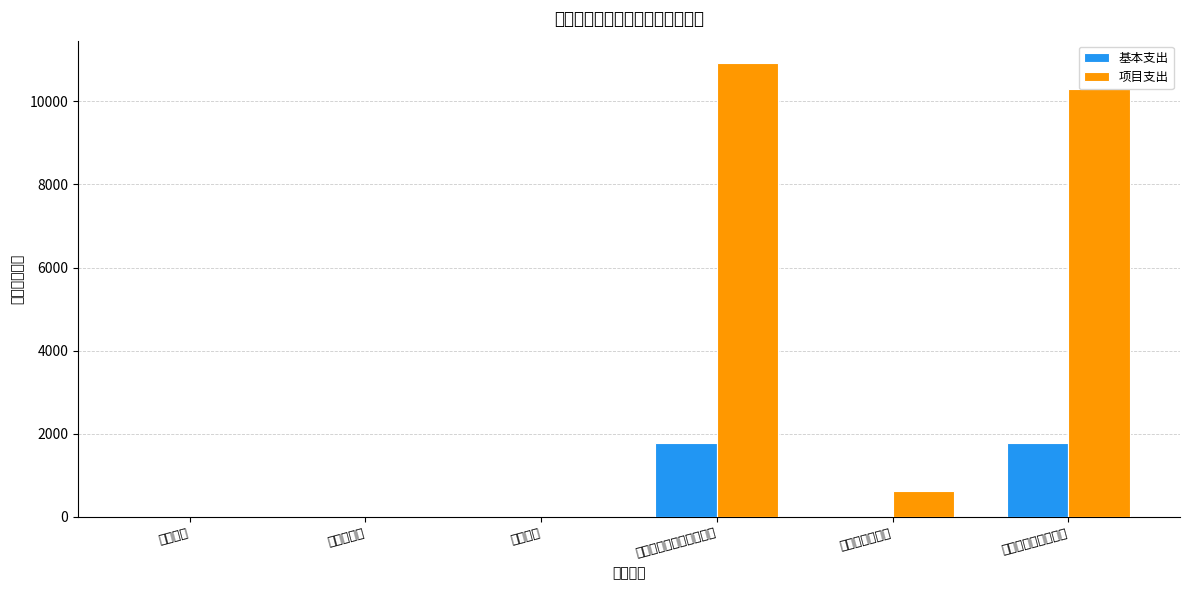

Which series has the largest range (max minus min)?

项目支出